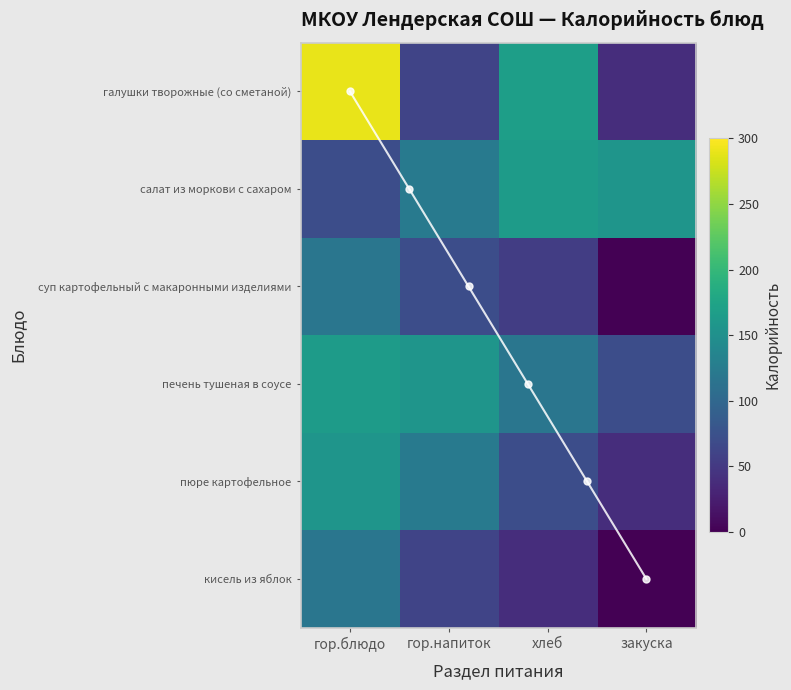

Is it true that галушки творожные (со сметаной) equals 93.9 at гор.напиток?

False